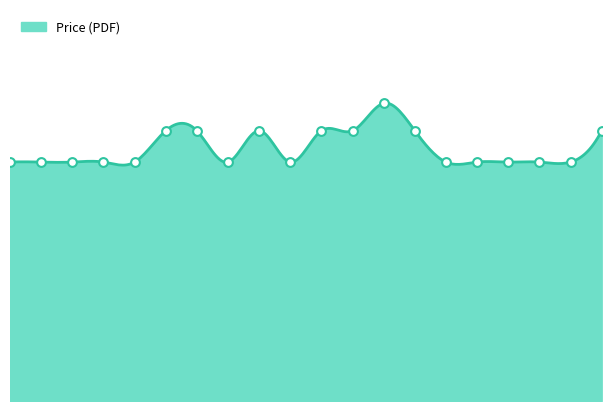

Approximately how many times larger is the value at 2012 compared to 2013?

1.0